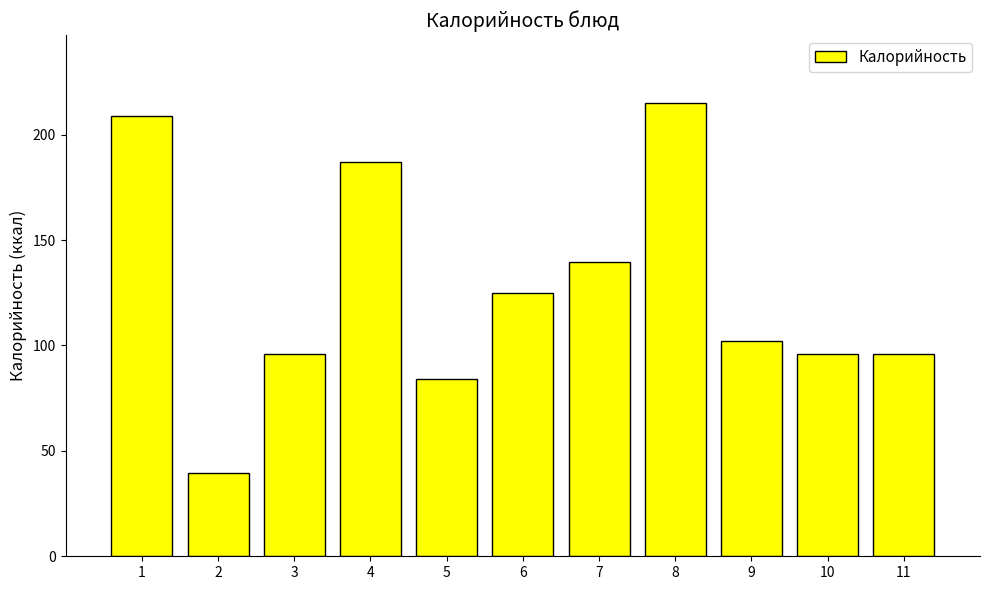

What is the sum of all values?

1389.1